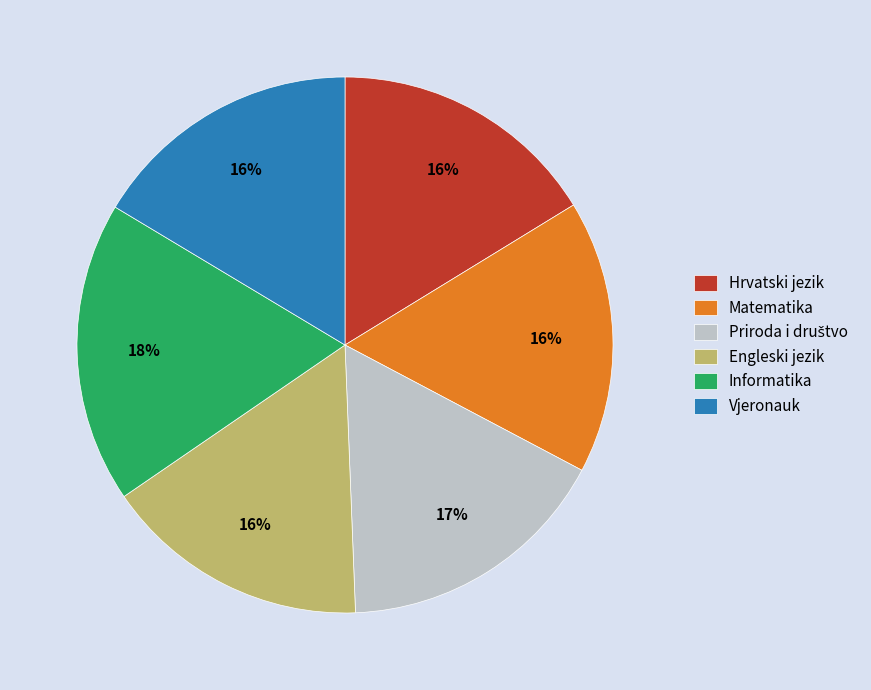

Is it true that Vjeronauk is 28% of the pie?

False